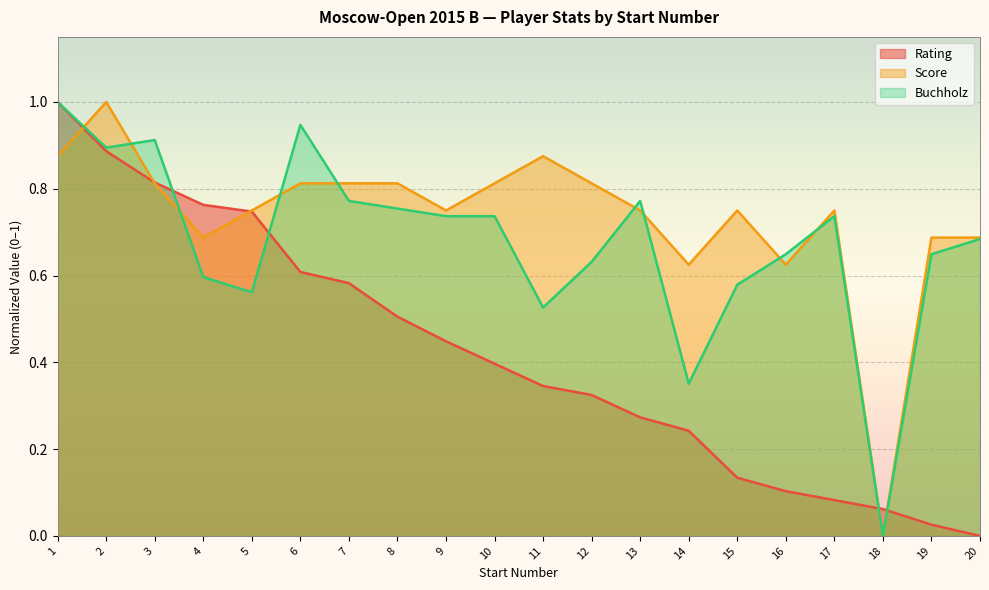

How many values in Buchholz are above zero?

19